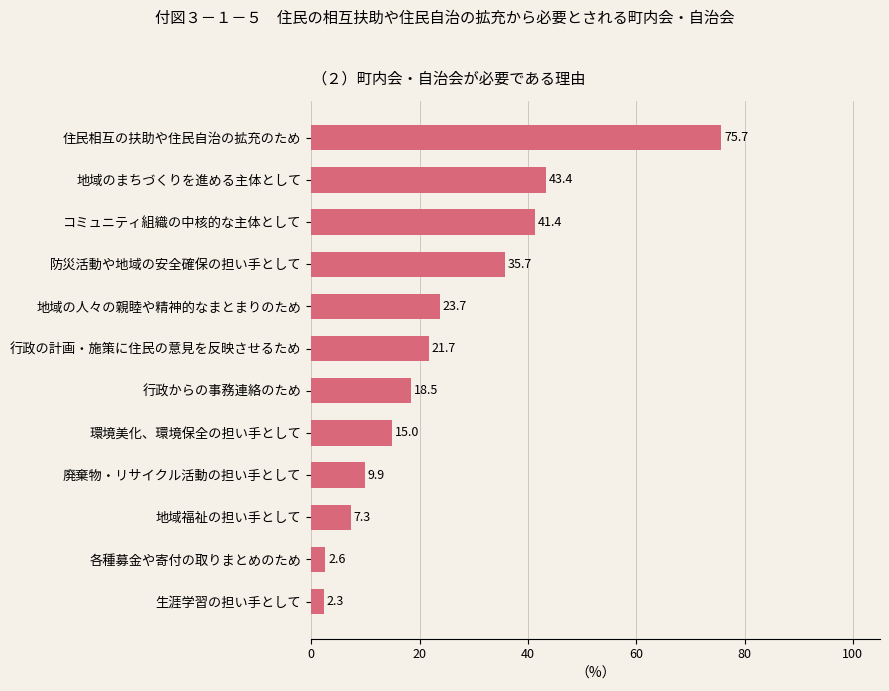

At which label is the value closest to 39?

コミュニティ組織の中核的な主体として